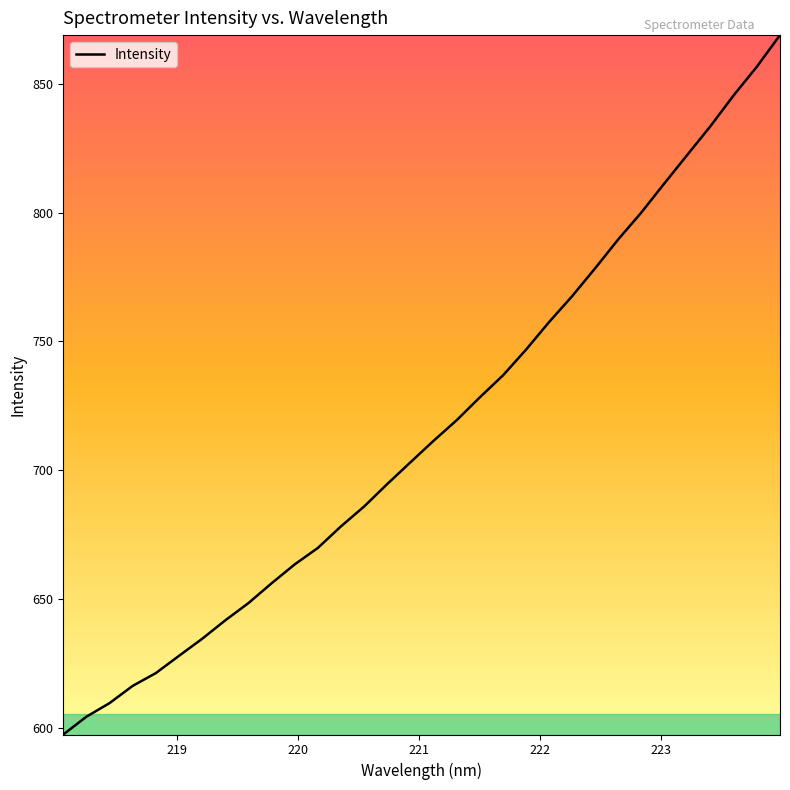

What is the minimum value shown in the chart?

597.3